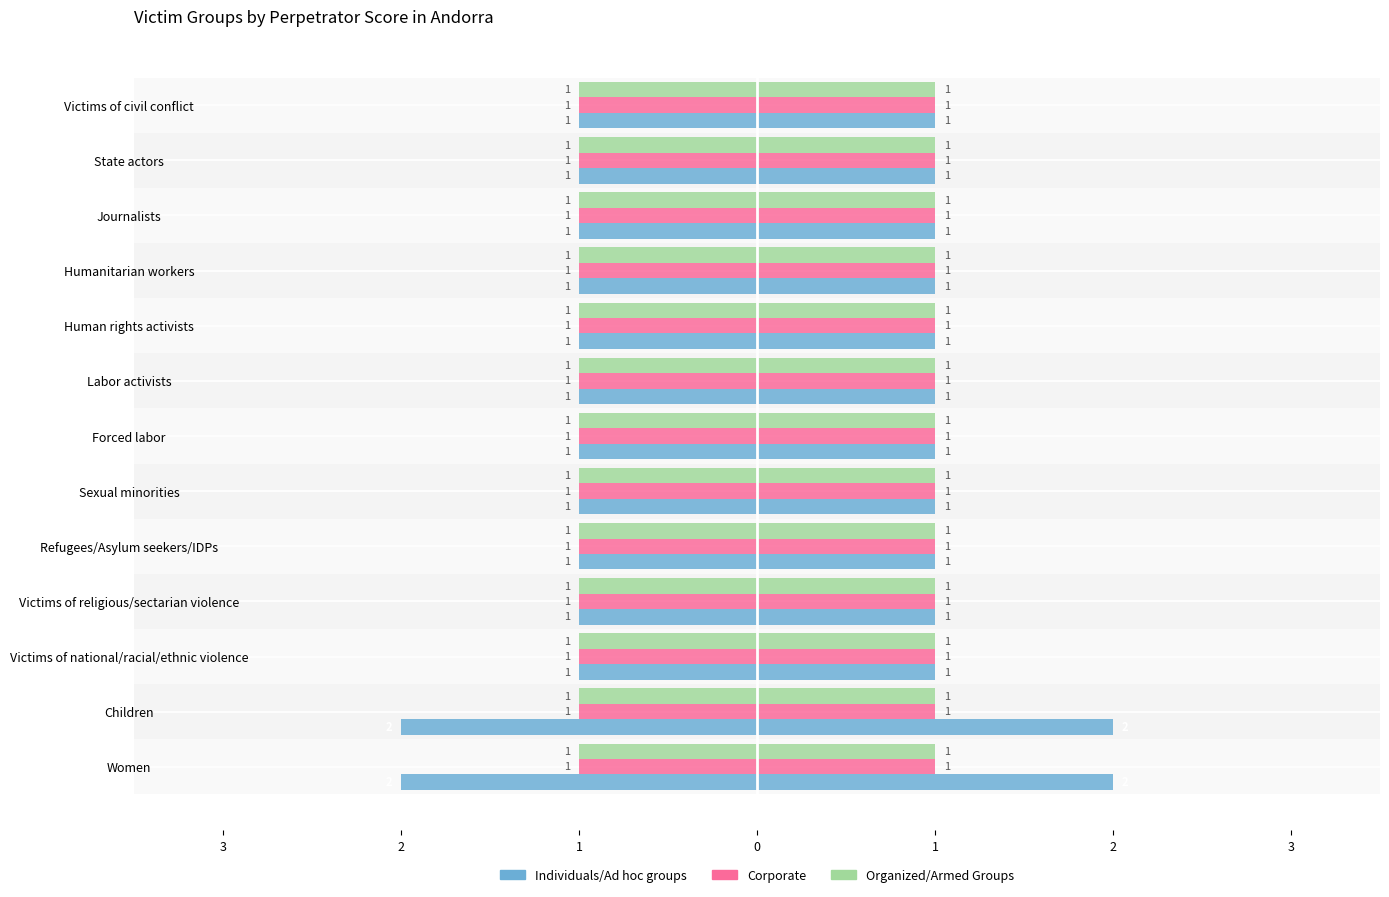

How many series are shown in this chart?

3